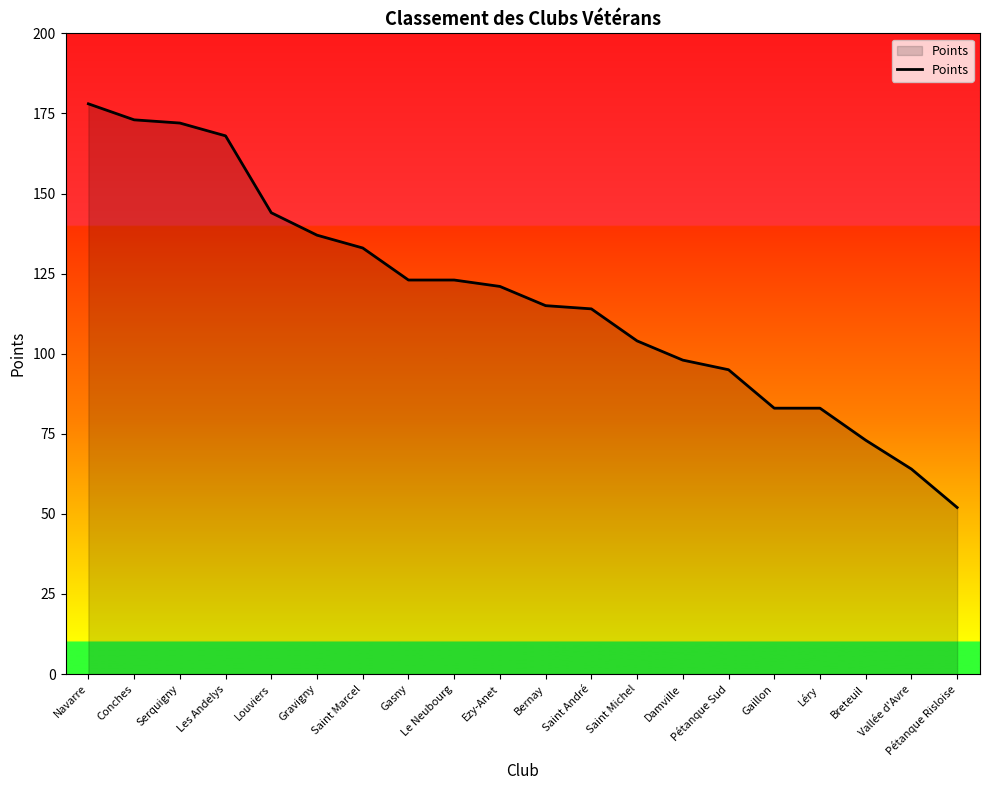

How many categories are shown in the chart?

20